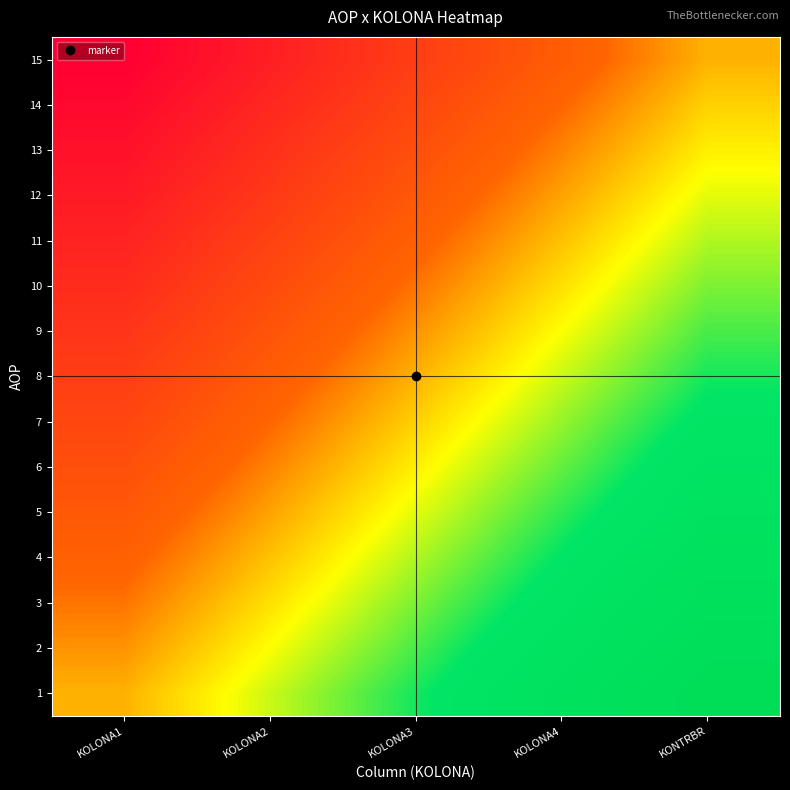

How many series are shown in this chart?

15